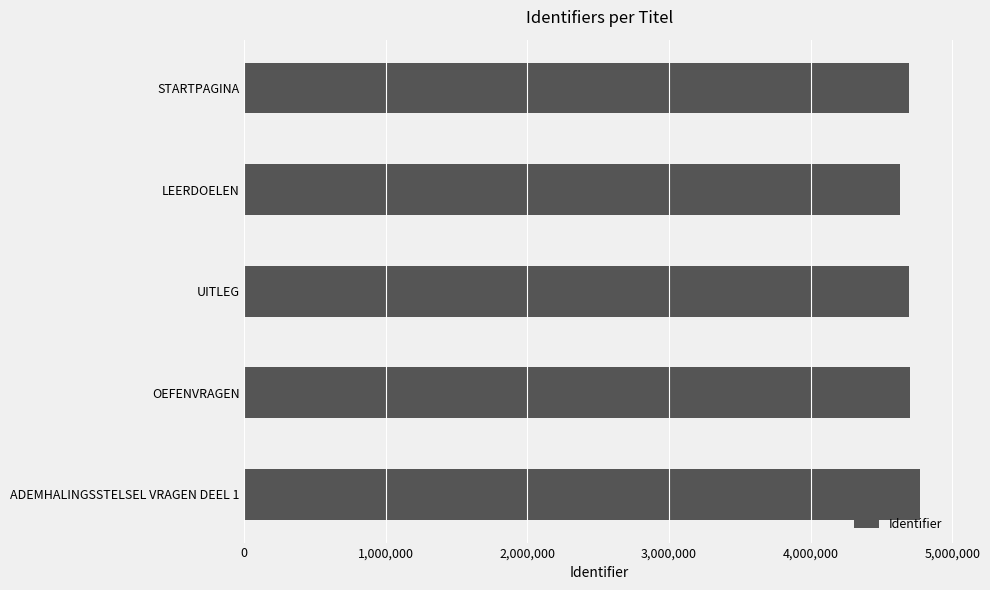

How many distinct data groups are displayed?

1